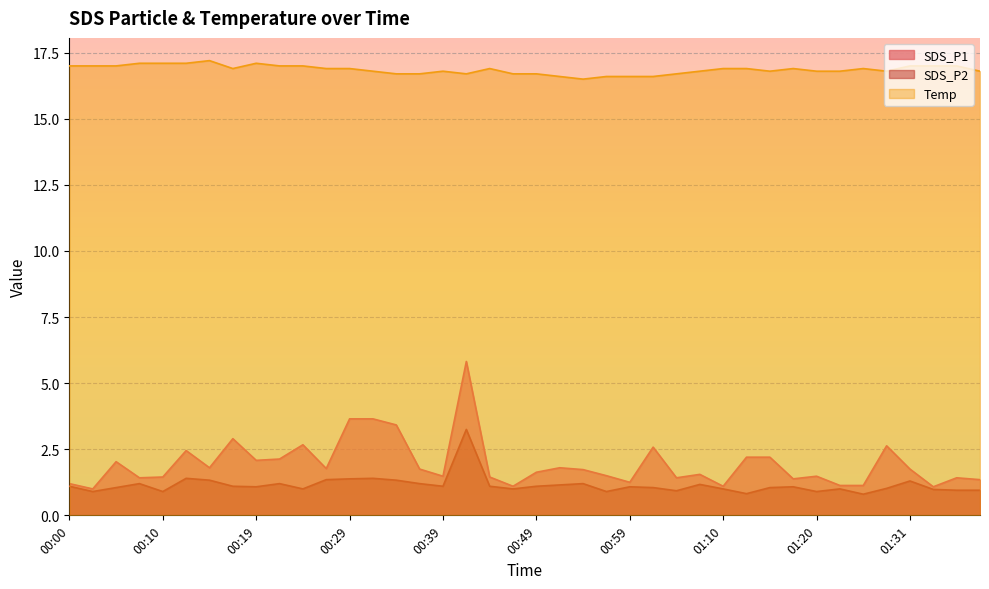

Reading right to left, what are all the values shown in this chart?

SDS_P1: 01:39=1.4	01:36=1.4	01:34=1.1	01:31=1.8	01:28=2.6	01:26=1.1	01:23=1.1	01:20=1.5	01:17=1.4	01:15=2.2	01:12=2.2	01:10=1.1	01:07=1.6	01:04=1.4	01:02=2.6	00:59=1.2	00:57=1.5	00:54=1.7	00:52=1.8	00:49=1.6	00:47=1.1	00:44=1.4	00:41=5.8	00:39=1.5	00:37=1.8	00:34=3.4	00:32=3.6	00:29=3.6	00:27=1.8	00:24=2.7	00:22=2.1	00:19=2.1	00:17=2.9	00:15=1.8	00:12=2.5	00:10=1.4	00:07=1.4	00:05=2.0	00:02=1.0	00:00=1.2
SDS_P2: 01:39=0.9	01:36=0.9	01:34=1.0	01:31=1.3	01:28=1.0	01:26=0.8	01:23=1.0	01:20=0.9	01:17=1.1	01:15=1.1	01:12=0.8	01:10=1.0	01:07=1.2	01:04=0.9	01:02=1.1	00:59=1.1	00:57=0.9	00:54=1.2	00:52=1.1	00:49=1.1	00:47=1.0	00:44=1.1	00:41=3.2	00:39=1.1	00:37=1.2	00:34=1.3	00:32=1.4	00:29=1.4	00:27=1.4	00:24=1.0	00:22=1.2	00:19=1.1	00:17=1.1	00:15=1.3	00:12=1.4	00:10=0.9	00:07=1.2	00:05=1.1	00:02=0.9	00:00=1.1
Temp: 01:39=16.8	01:36=17.0	01:34=17.0	01:31=17.0	01:28=16.8	01:26=16.9	01:23=16.8	01:20=16.8	01:17=16.9	01:15=16.8	01:12=16.9	01:10=16.9	01:07=16.8	01:04=16.7	01:02=16.6	00:59=16.6	00:57=16.6	00:54=16.5	00:52=16.6	00:49=16.7	00:47=16.7	00:44=16.9	00:41=16.7	00:39=16.8	00:37=16.7	00:34=16.7	00:32=16.8	00:29=16.9	00:27=16.9	00:24=17.0	00:22=17.0	00:19=17.1	00:17=16.9	00:15=17.2	00:12=17.1	00:10=17.1	00:07=17.1	00:05=17.0	00:02=17.0	00:00=17.0